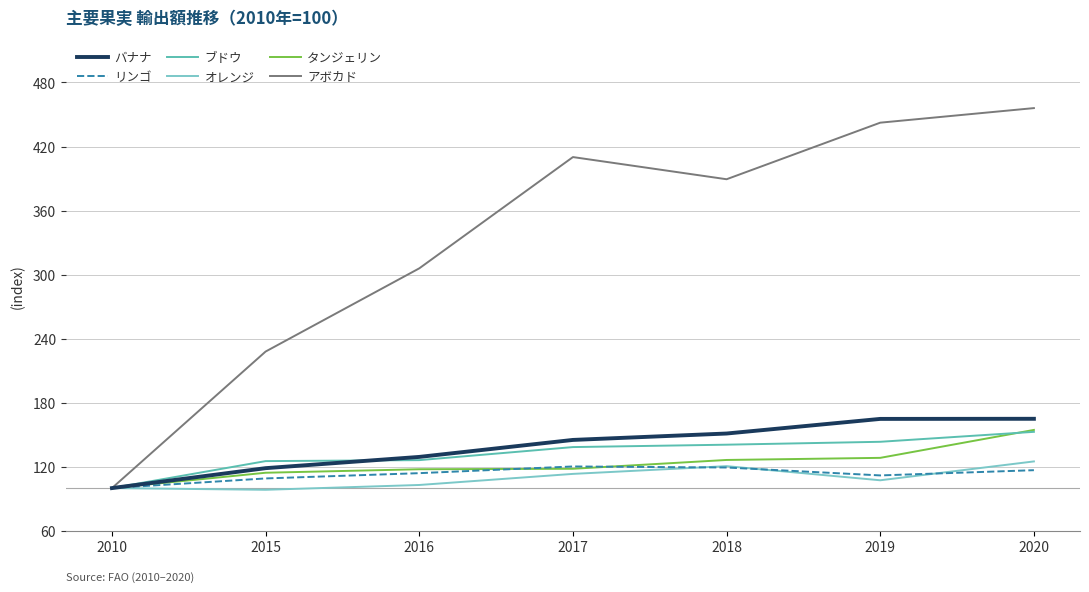

Which series ends up on top after the final intersection of オレンジ and リンゴ?

オレンジ